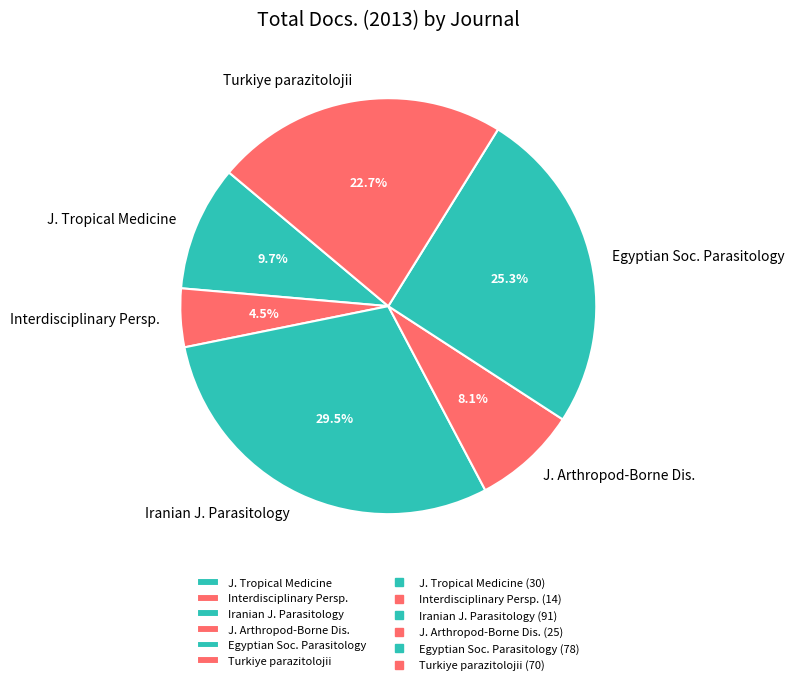

Rank the categories by value from highest to lowest.

Iranian J. Parasitology, Egyptian Soc. Parasitology, Turkiye parazitolojii, J. Tropical Medicine, J. Arthropod-Borne Dis., Interdisciplinary Persp.